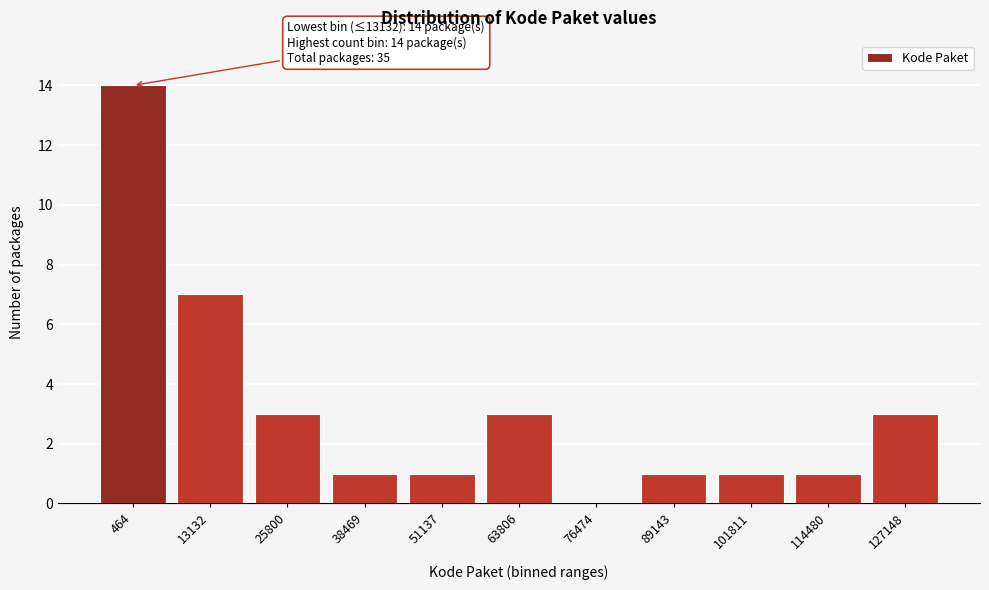

Reading left to right, extract all data points from this chart.

464=14	13132=7	25800=3	38469=1	51137=1	63806=3	76474=0	89143=1	101811=1	114480=1	127148=3